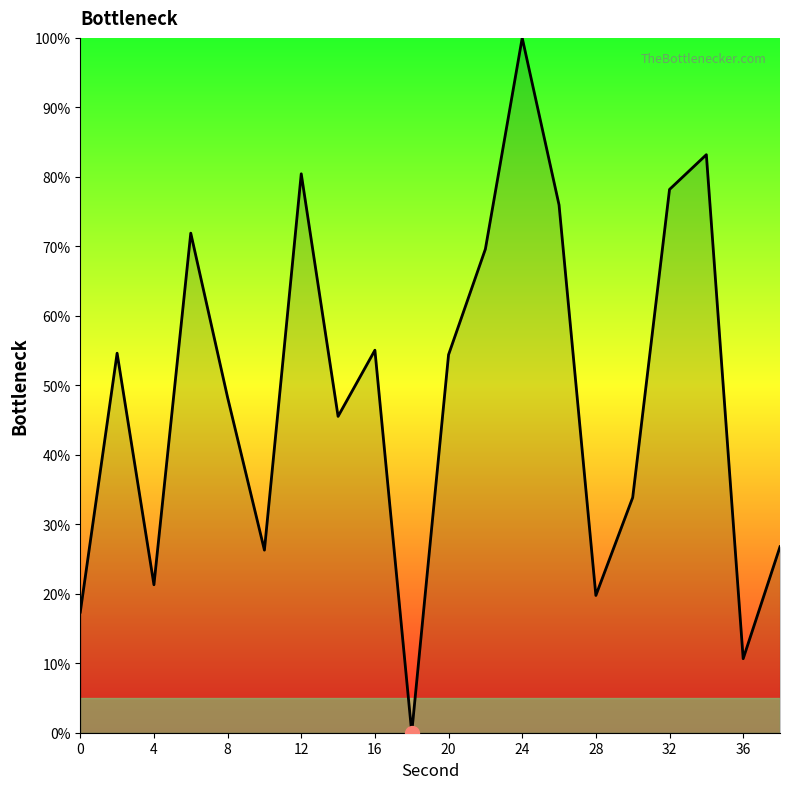

What is the greatest value displayed?

100.0